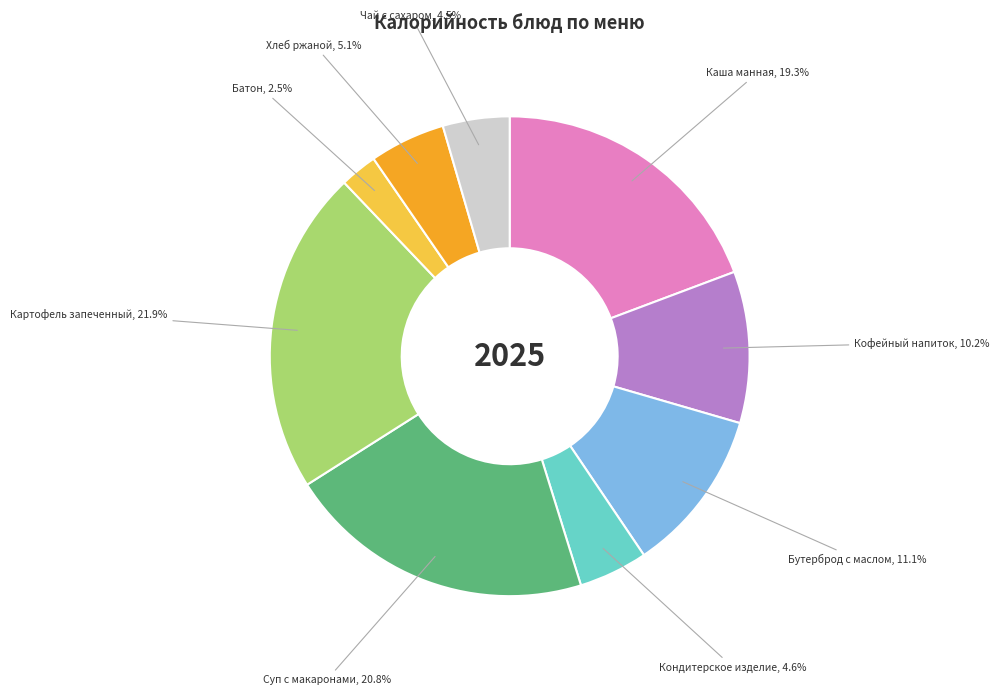

Which slice is the smallest?

Батон